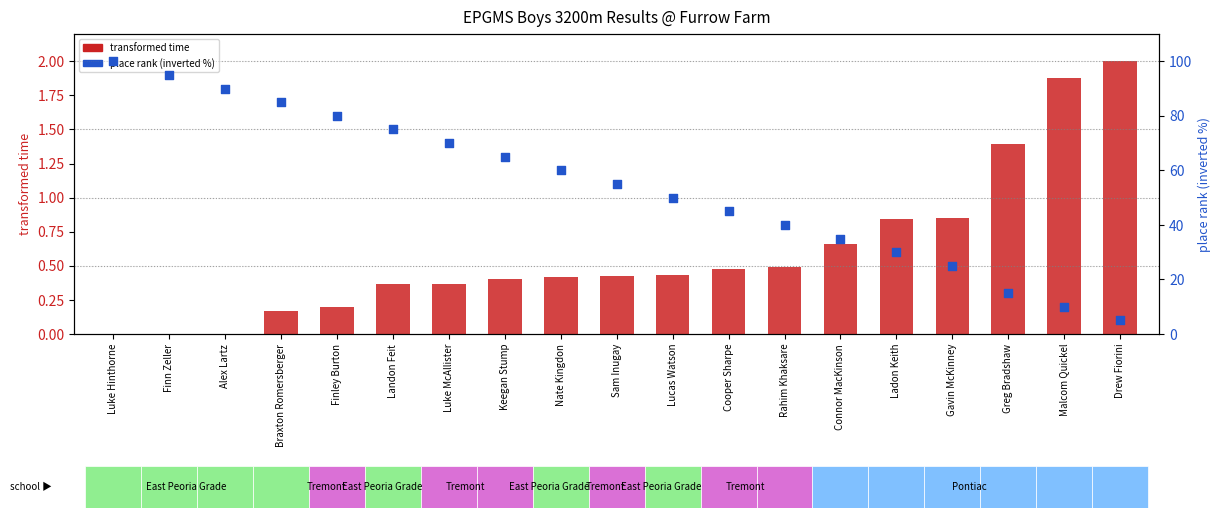

Which series contains the highest Y value?

place rank (inverted %)